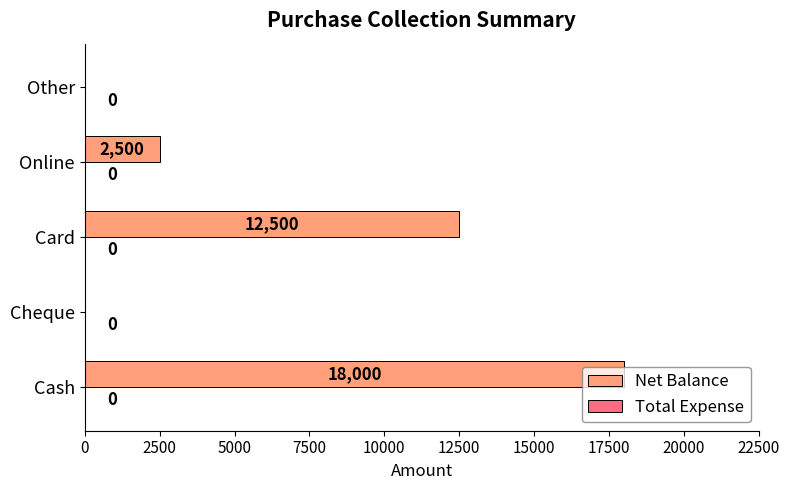

Which category has the highest value across all series?

Cash